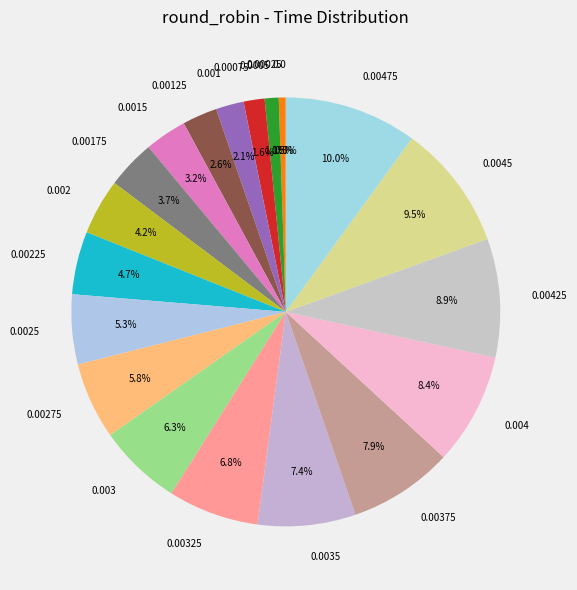

What percentage is the 0.0035 slice, to the nearest percent?

7%